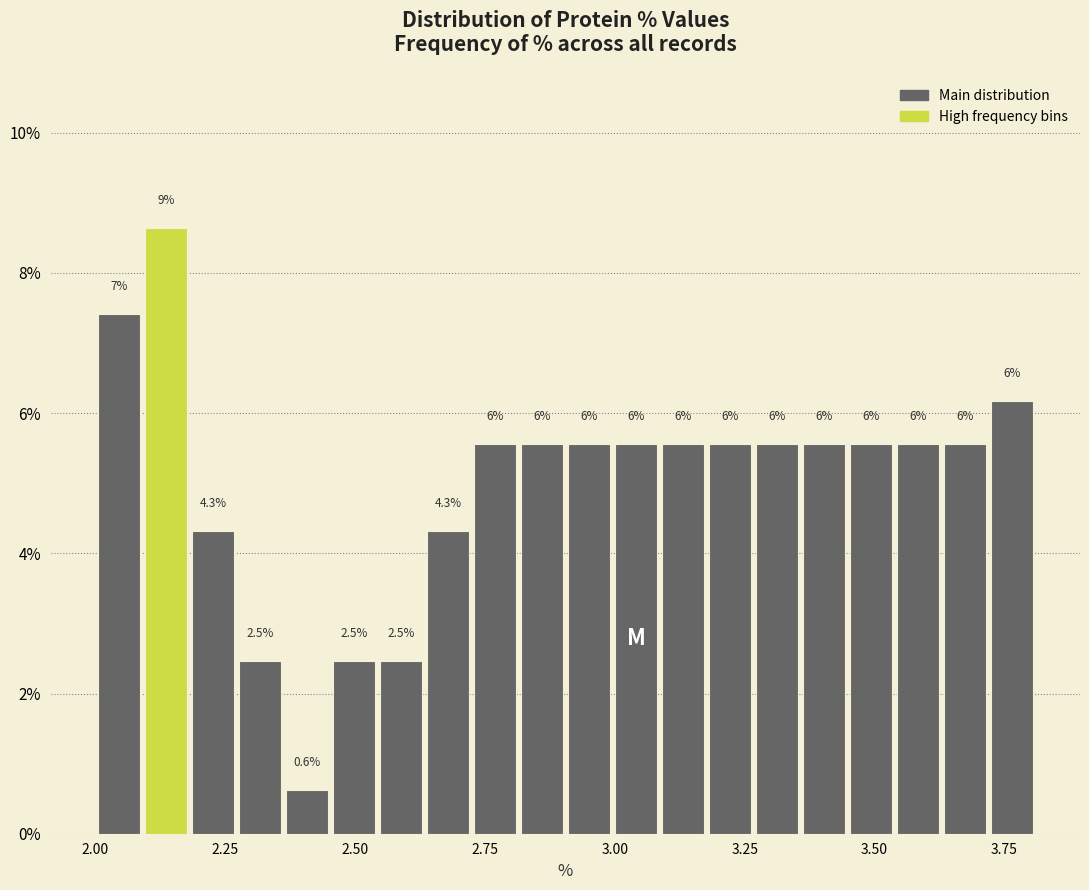

Around what value on the x-axis is the tallest bar? Give the approximate position of its centre, as read against the axis.

2.15